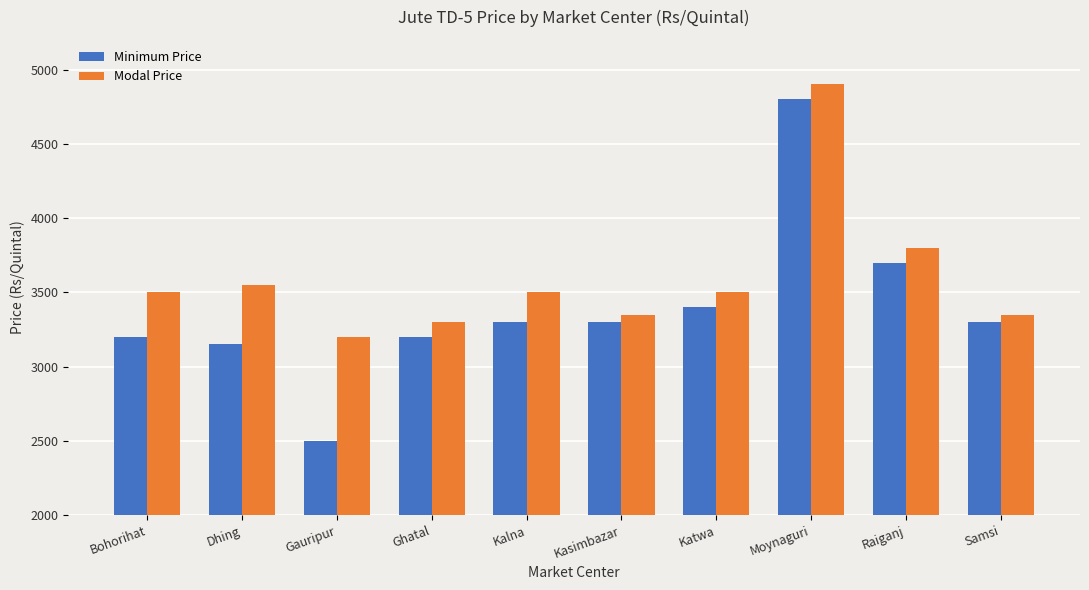

Count the number of data series in this chart.

2